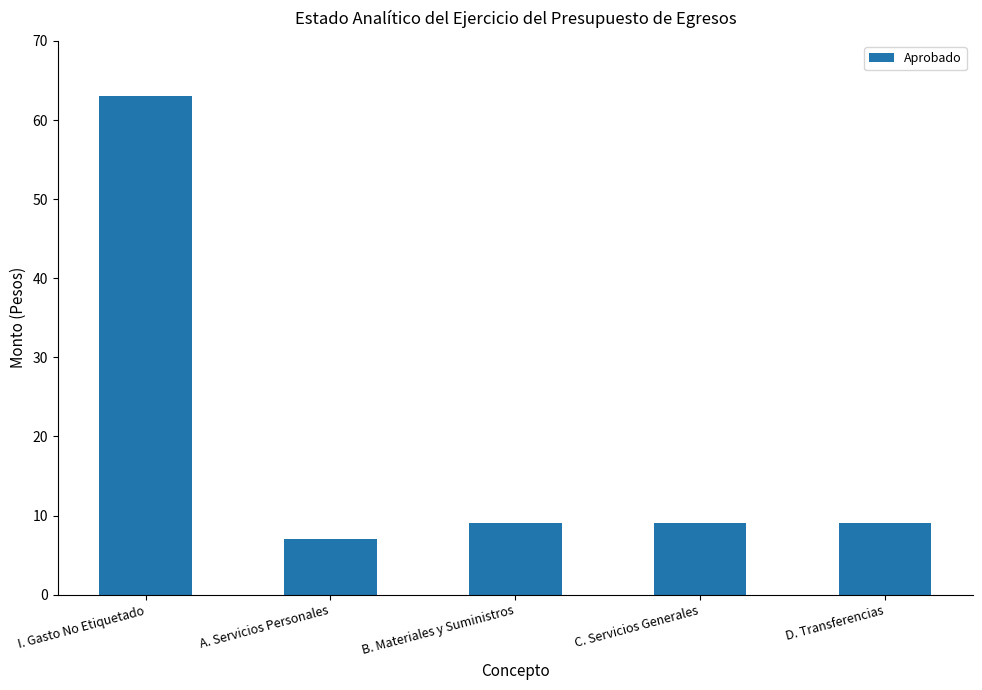

What is the smallest value displayed?

7